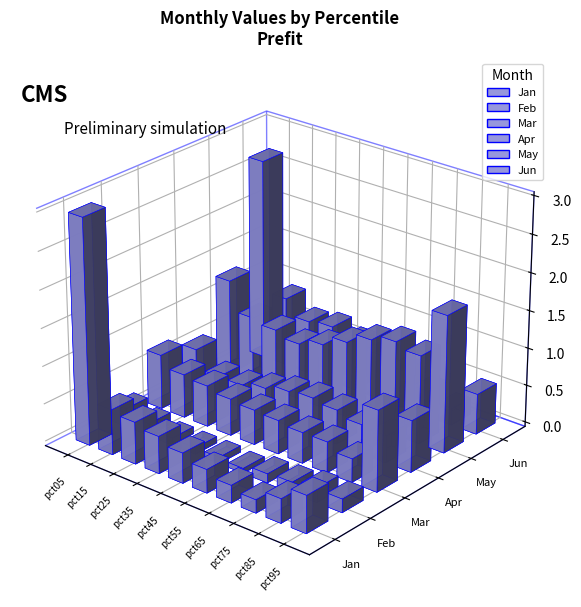

Between pct65 and pct05, which is larger?

pct05